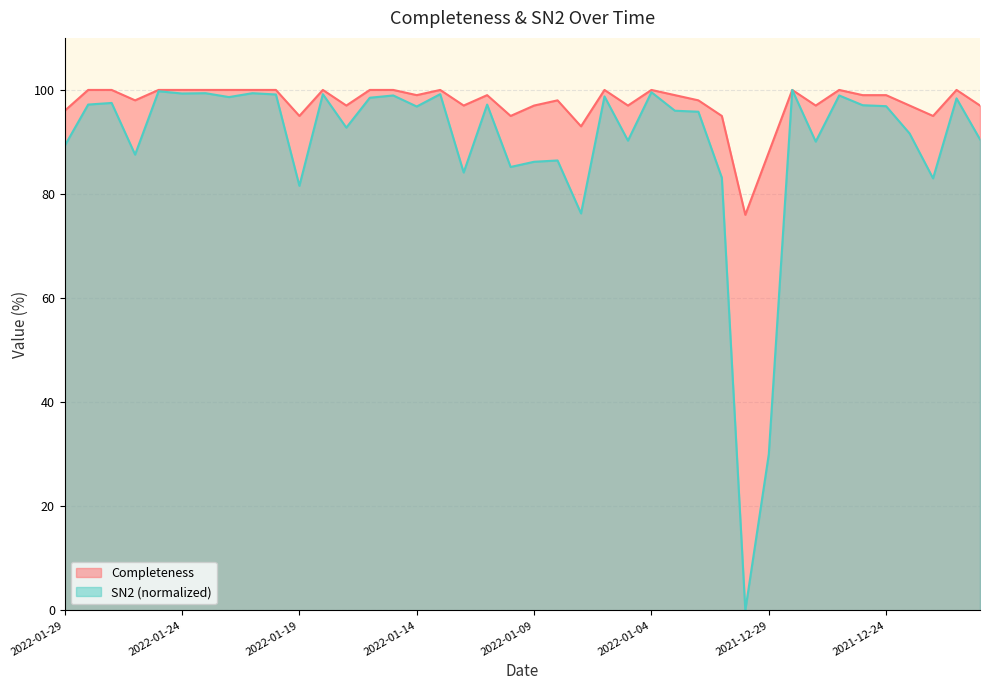

At how many categories does at least one series exceed 57?

40